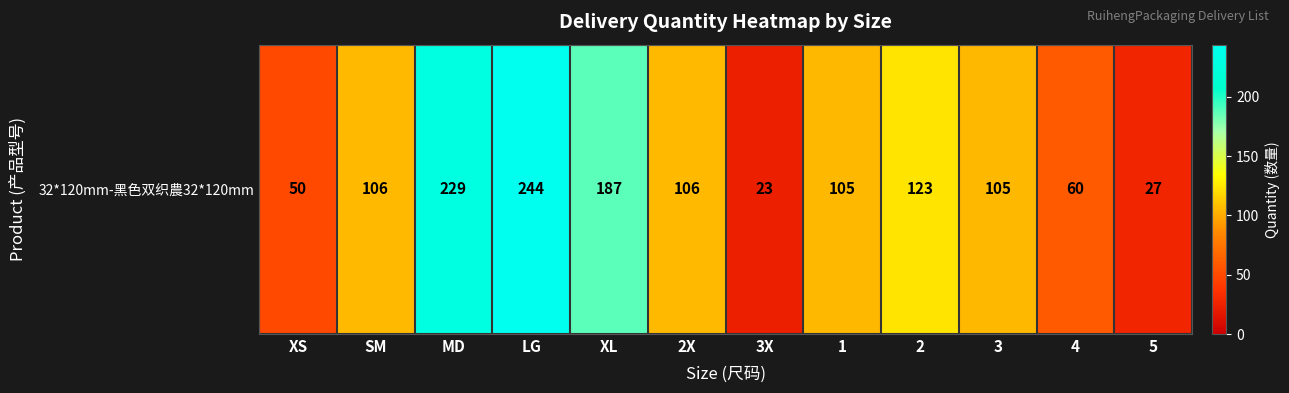

Is it true that the value at 1 is 105?

True